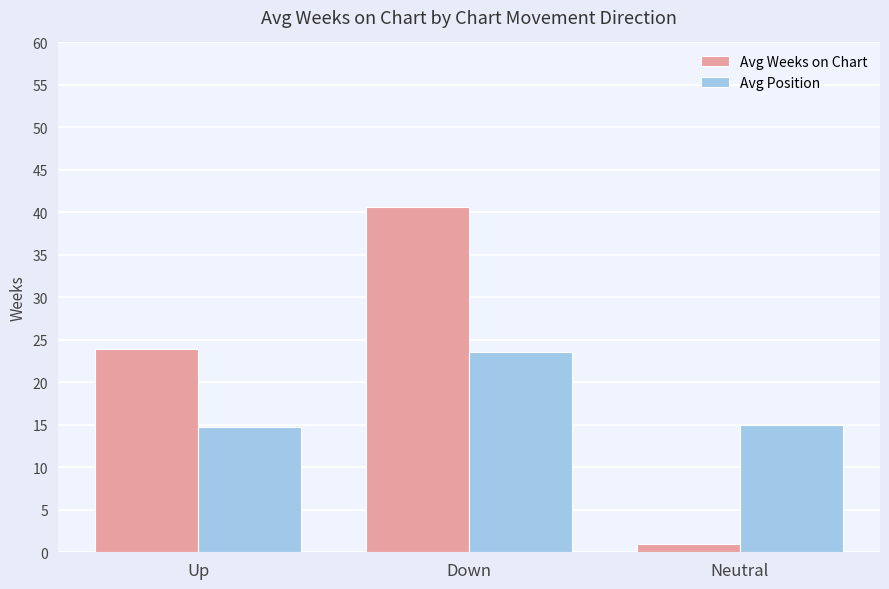

List the series in order of their overall mean, highest first.

Avg Weeks on Chart, Avg Position